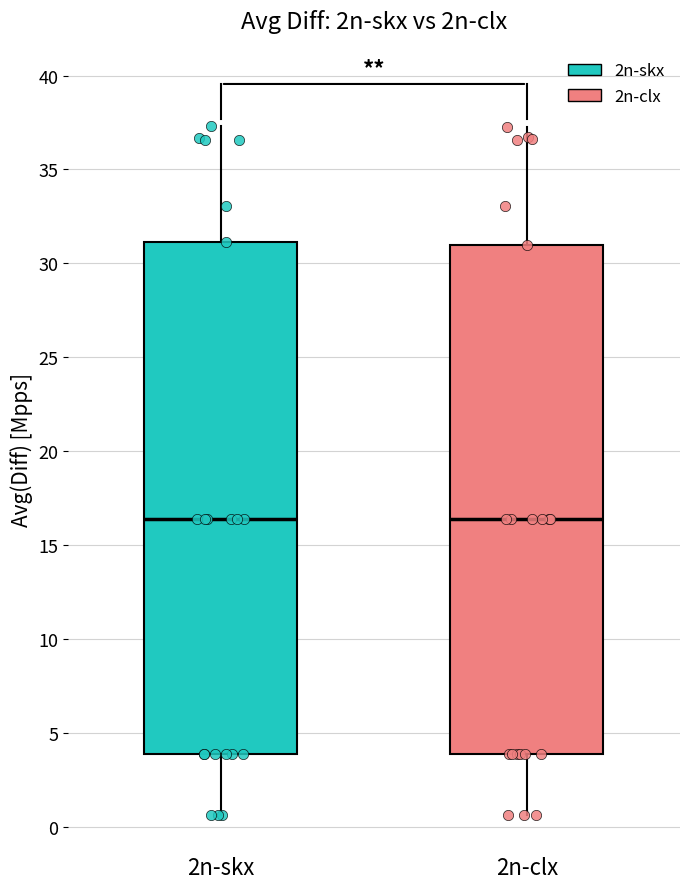

Reading left to right, transcribe this box plot: for each box, give where its median line is, the range the box spans, and where its two whiskers end, as read against the y-axis. The values are not printed on the chart, so give them approximately, as read against the axis.

2n-skx: median 16.5, box 4.0 to 31.0, whiskers 0.5 to 37.5
2n-clx: median 16.5, box 4.0 to 31.0, whiskers 0.5 to 37.5